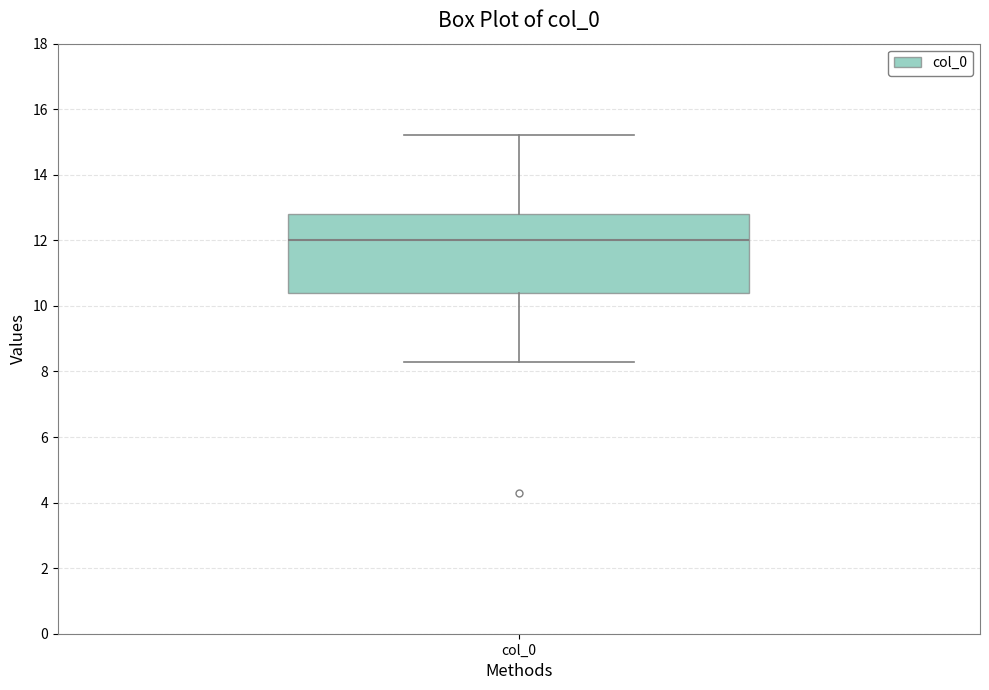

Where does the upper whisker of the box for col_0 end on the y-axis? The values are not printed on the chart, so give them approximately, as read against the axis.

15.2